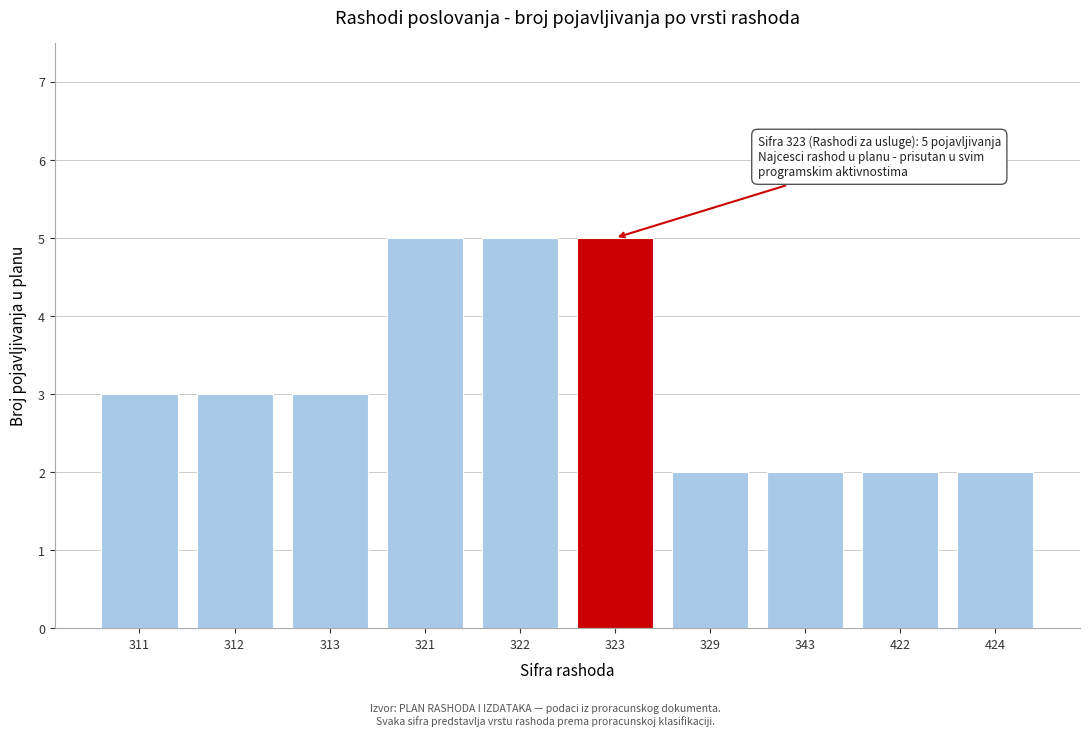

Reading right to left, list all the values displayed in this chart.

2	2	2	2	5	5	5	3	3	3